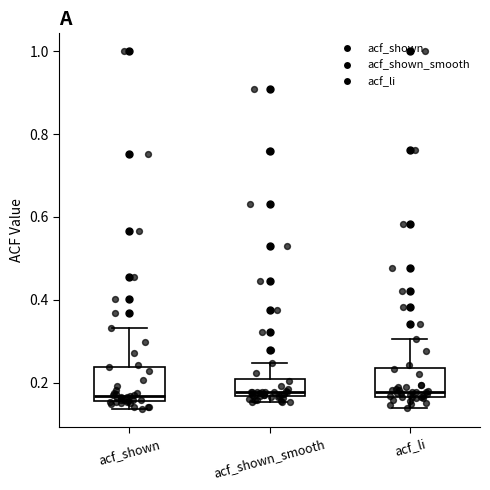

Where is the lower edge of the box for acf_shown on the y-axis? The values are not printed on the chart, so give them approximately, as read against the axis.

0.16